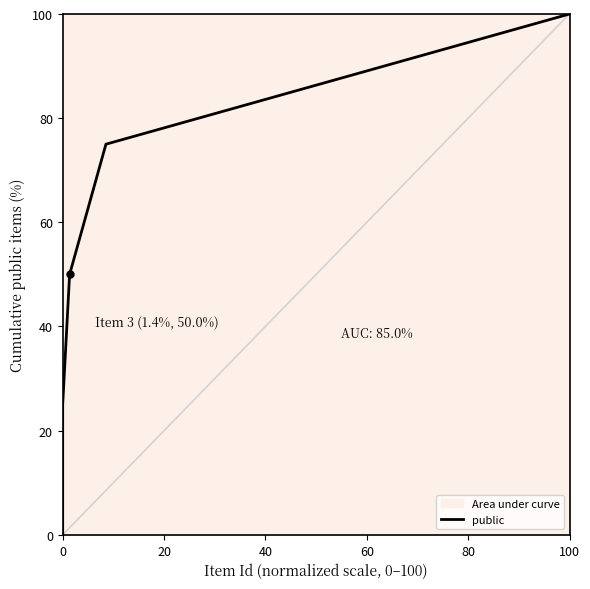

List the labels in order of value, smallest first.

0, 20, 40, 60, 80, 100